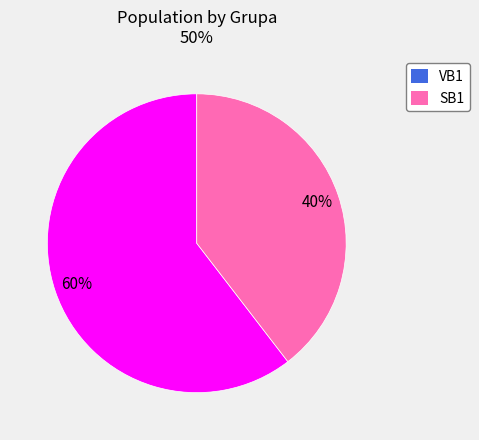

What percentage is the VB1 slice, to the nearest percent?

60%